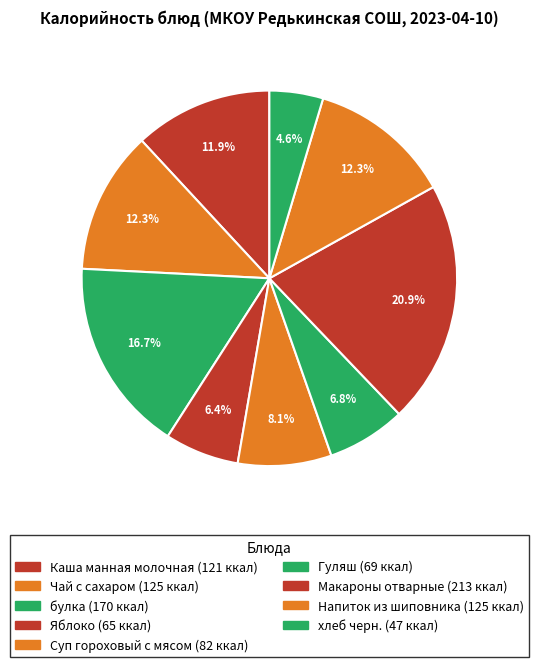

How many segments does this pie chart have?

9